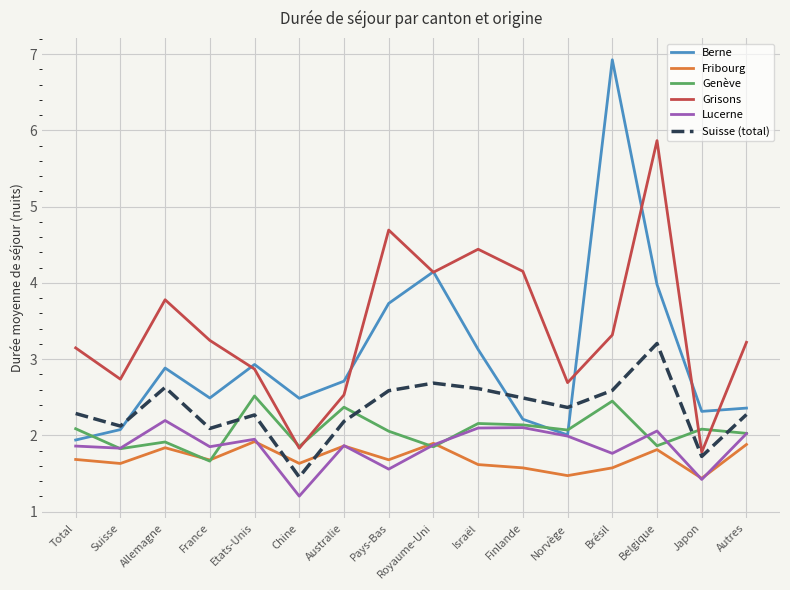

What is the sum of the Lucerne values at Suisse and Norvège?

3.8